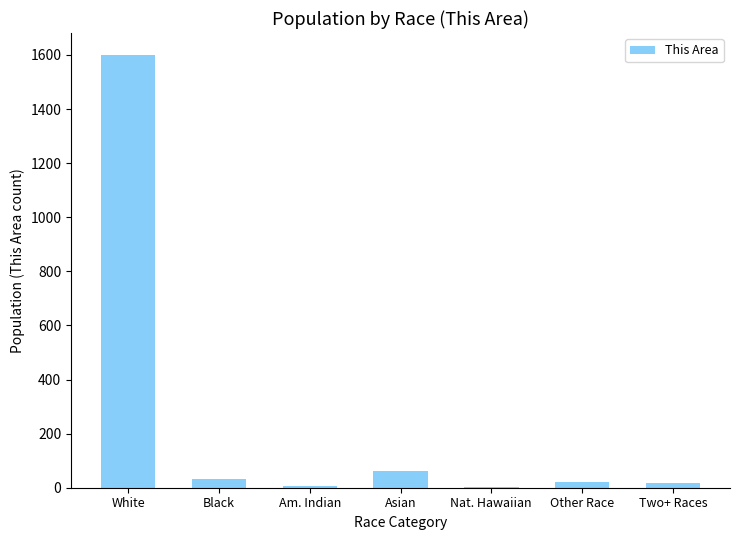

Where is the data nearest to the value 801?

Asian